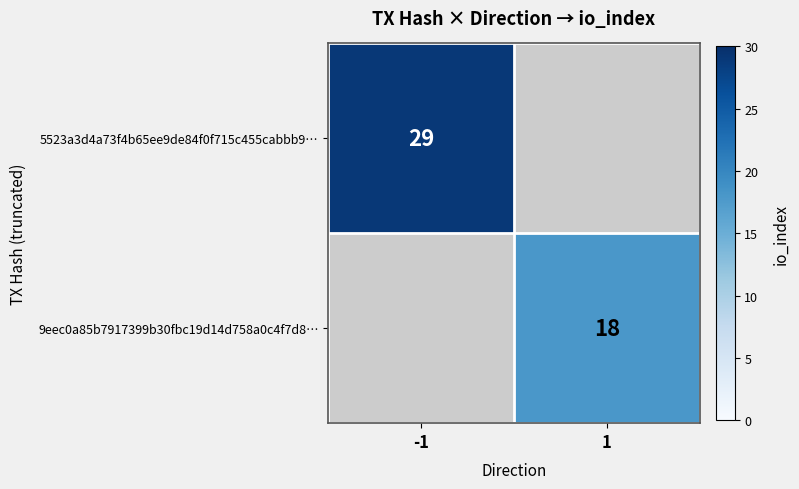

True or false: 5523a3d4a73f4b65ee9de84f0f715c455cabbb9… has a value of 42 at -1.

False